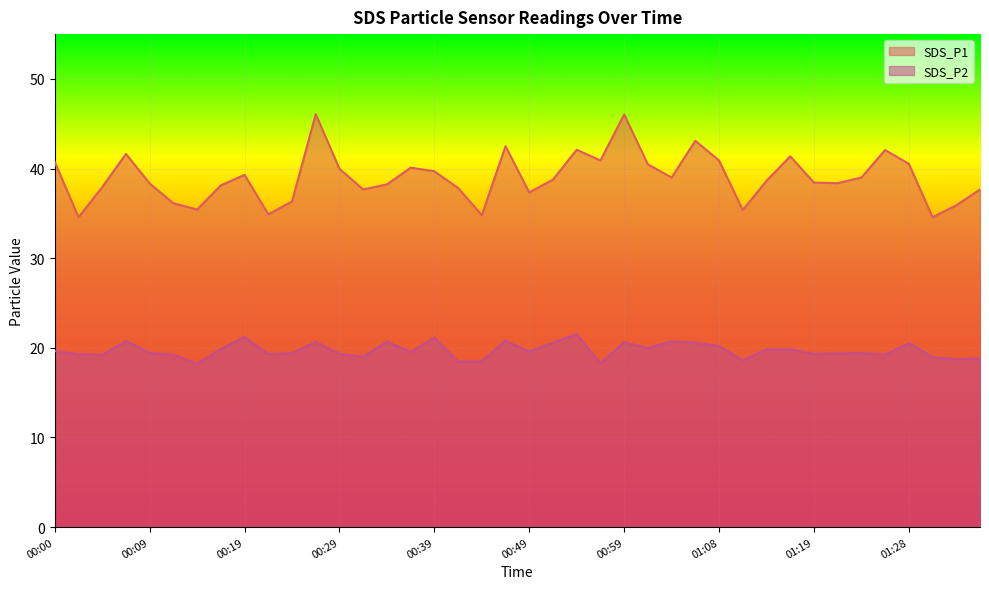

Which category has the lowest value in the SDS_P1 series?

00:02